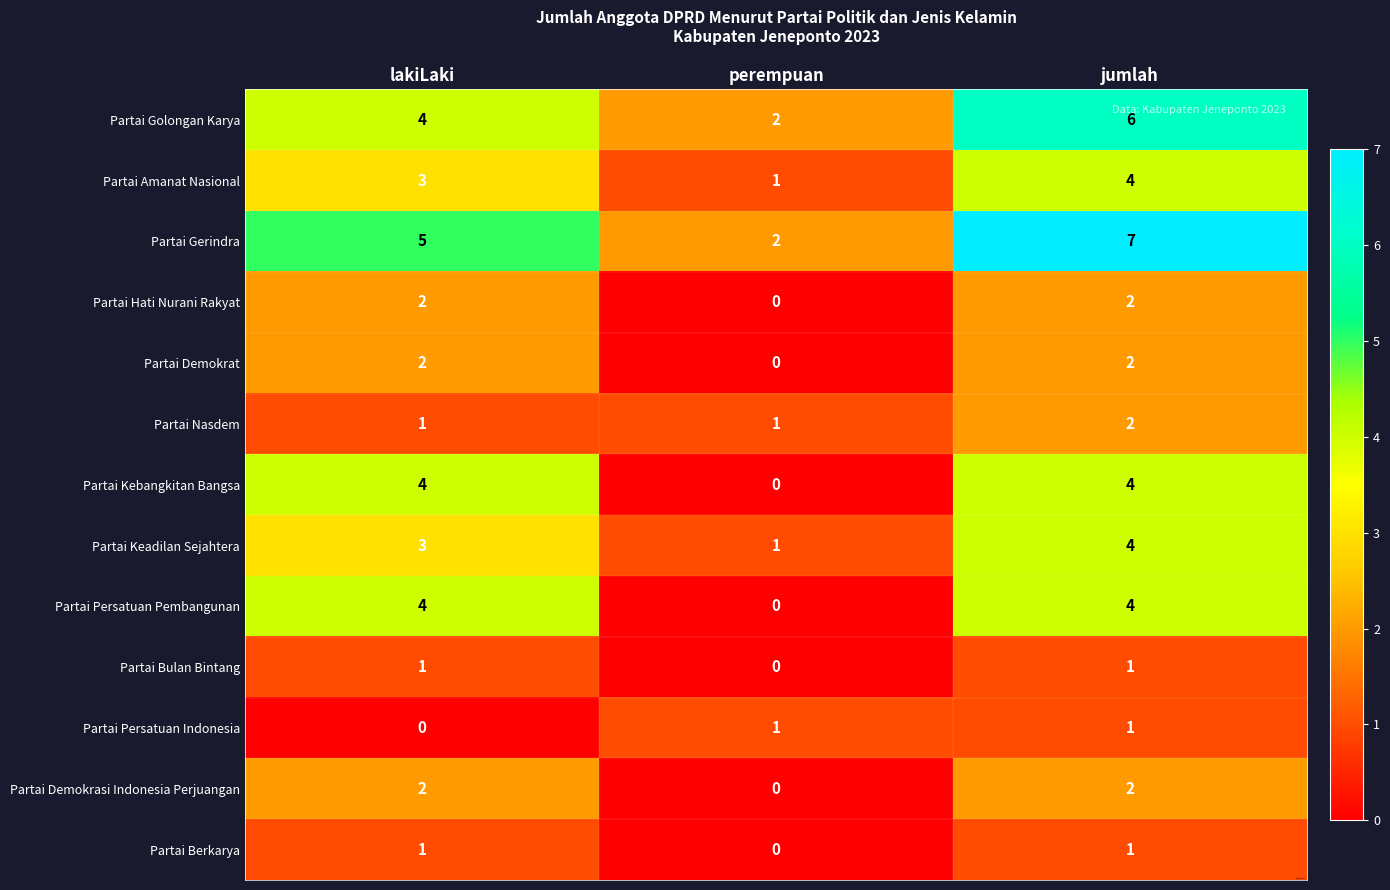

What value does the Partai Persatuan Pembangunan series have at jumlah?

4